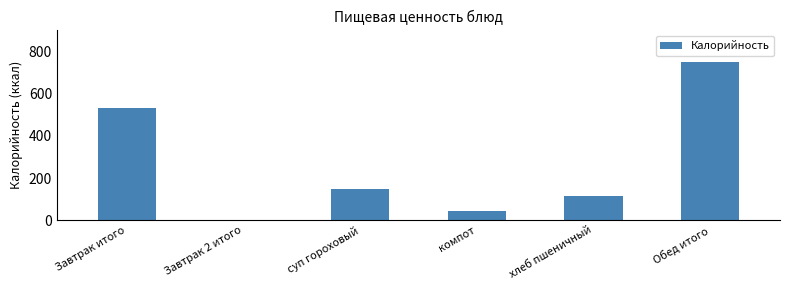

What is the average value?

264.6